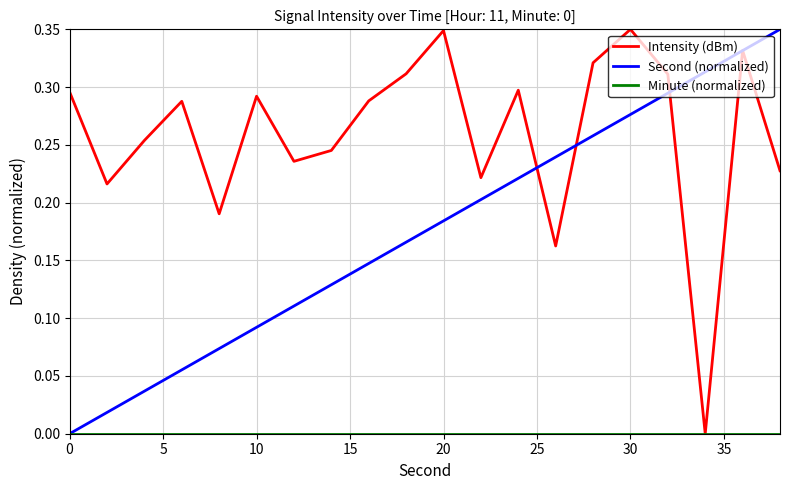

Which series has the largest total across all categories?

Intensity (dBm)